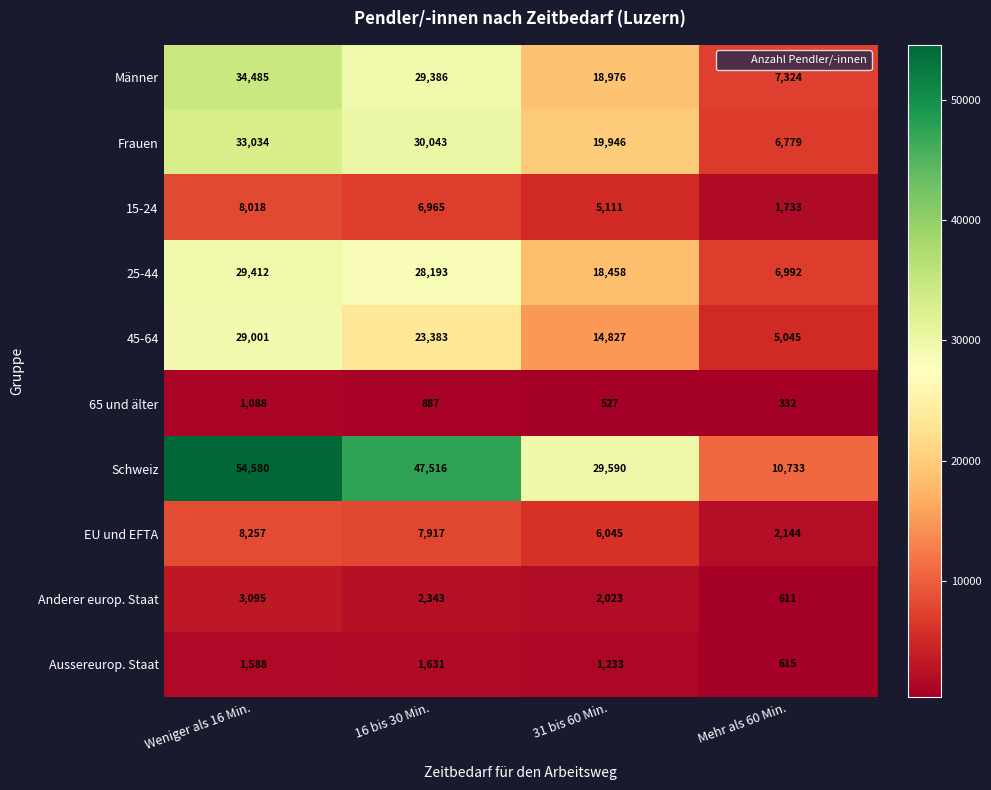

The value of 15-24 at 31 bis 60 Min. is 5111. True or false?

True